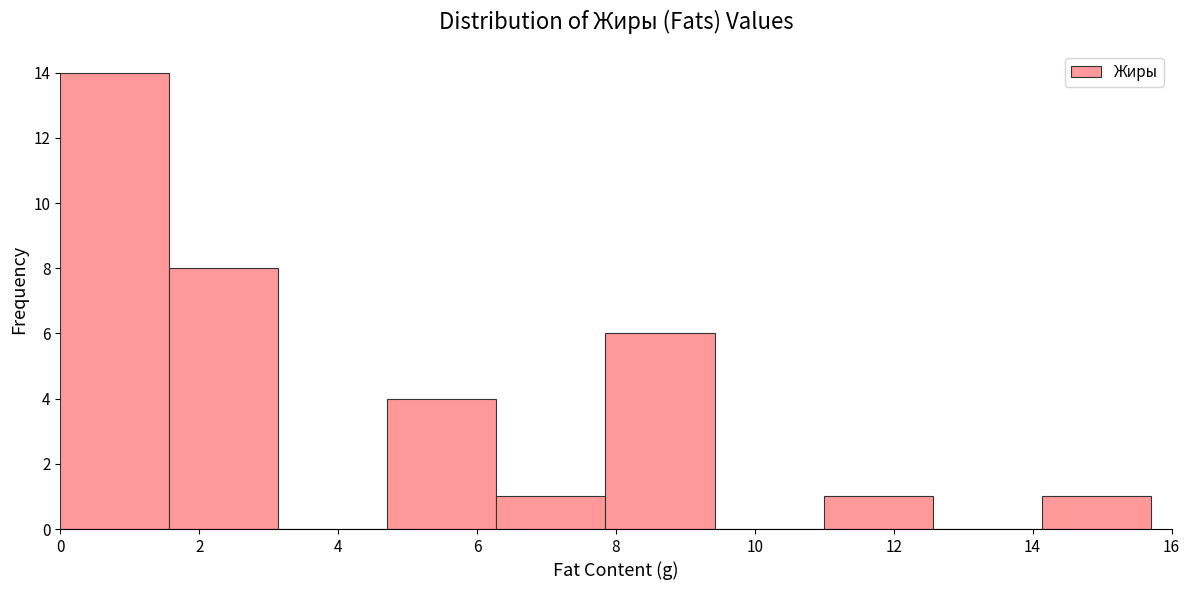

Reading left to right, transcribe this chart: for each bar, give the range it covers on the x-axis and its height. Neither the bar edges nor the heights are printed on the chart, so give them approximately, as read against the axes.

0.0 to 1.6: 14
1.6 to 3.2: 8
3.2 to 4.8: 0
4.8 to 6.2: 4
6.2 to 7.8: 1
7.8 to 9.4: 6
9.4 to 11.0: 0
11.0 to 12.6: 1
12.6 to 14.2: 0
14.2 to 15.8: 1